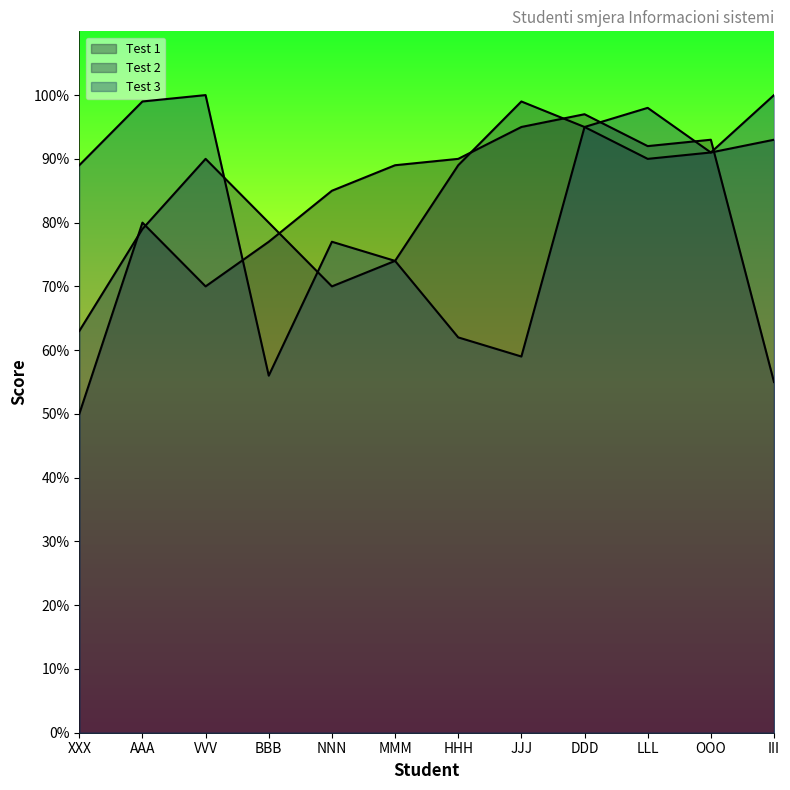

What is the lowest value of the Test 2 series?

63